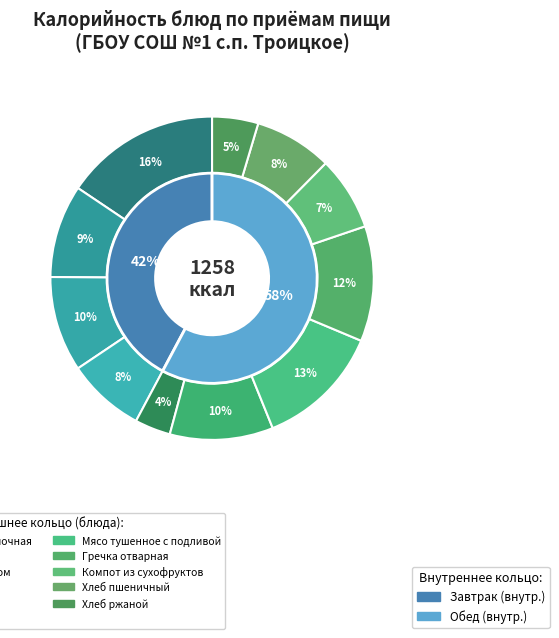

To the nearest percent, what portion does Печенье represent?

8%